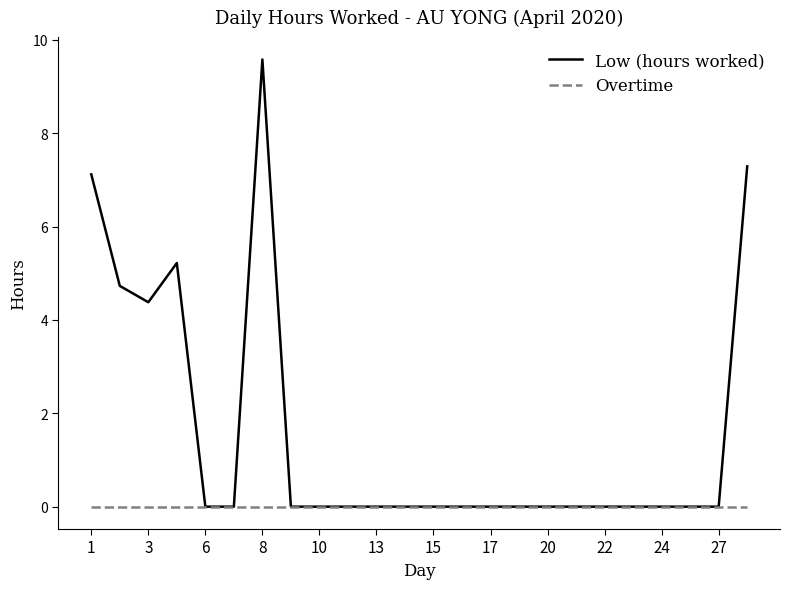

At how many categories does at least one series exceed 8?

1